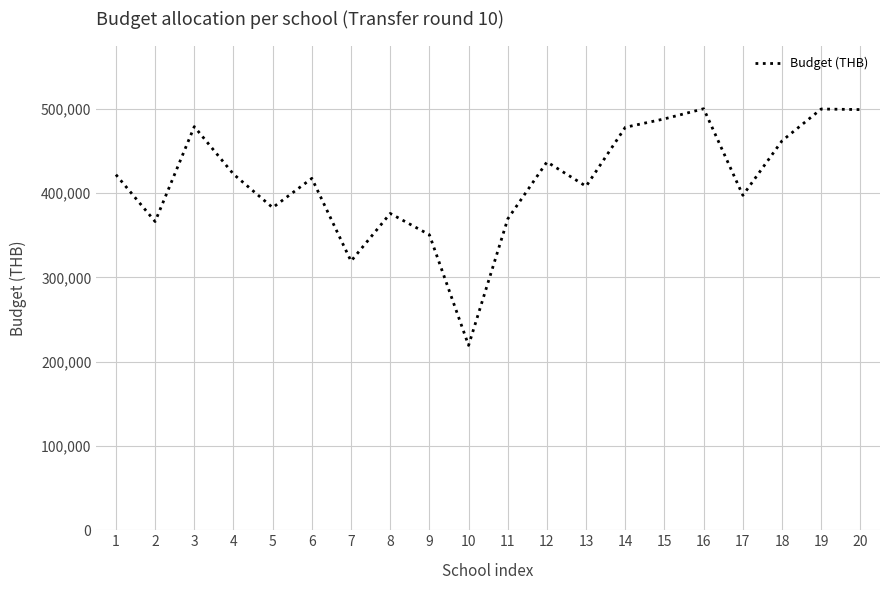

What is the approximate value at 10, to the nearest 100?

219300